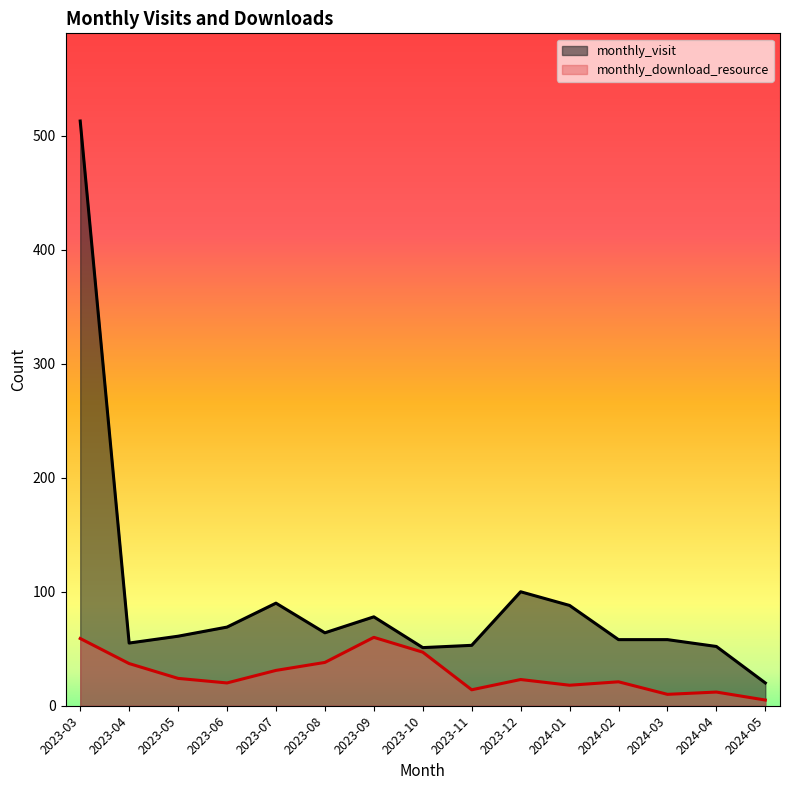

Is it true that monthly_download_resource equals 23 at 2023-12?

True